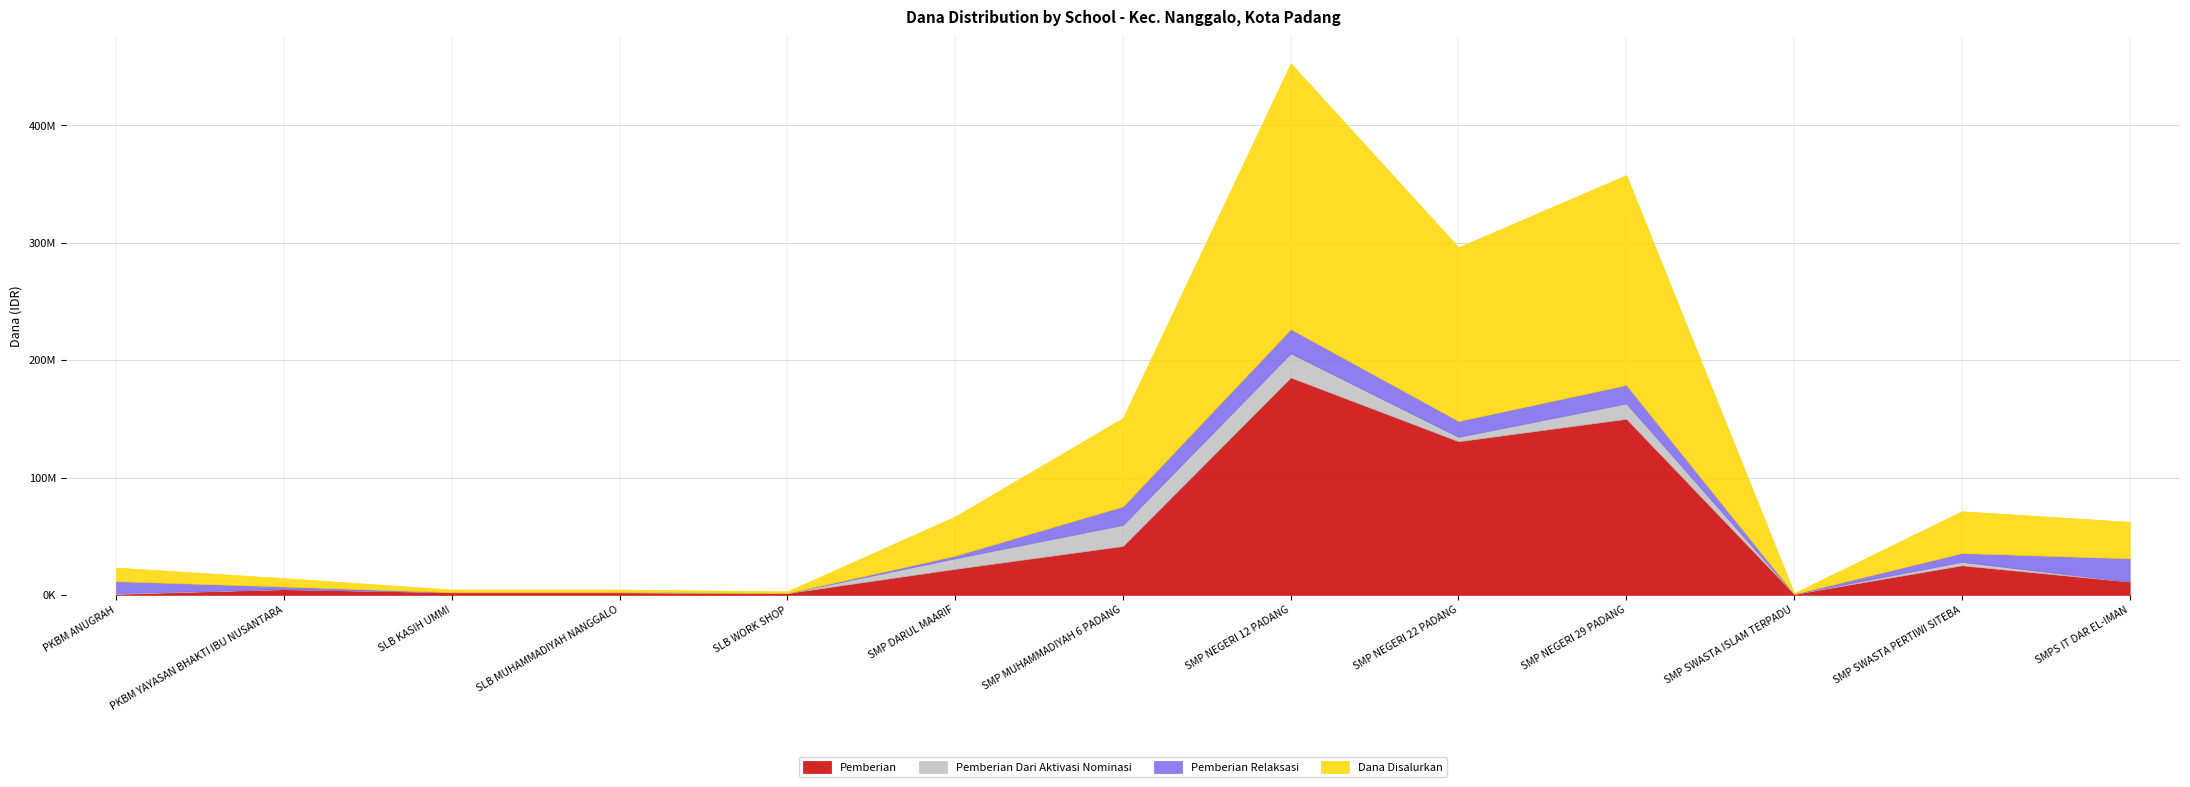

Which series changed the most between PKBM YAYASAN BHAKTI IBU NUSANTARA and SMP DARUL MAARIF?

Dana Disalurkan